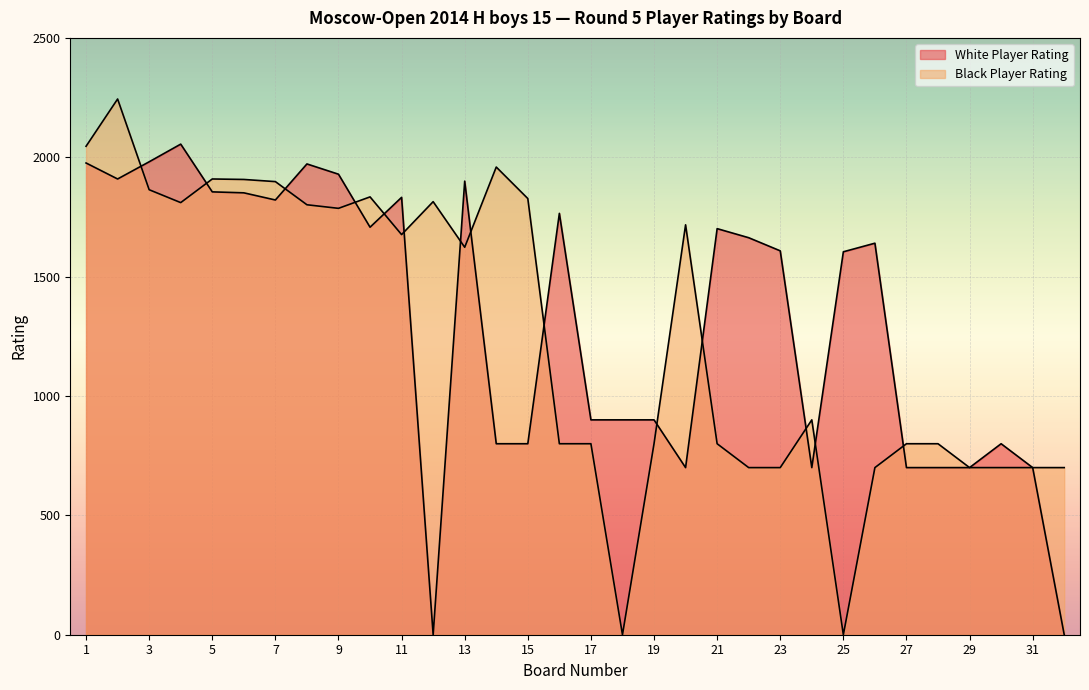

At which category does Black Player Rating reach its first local peak?

2